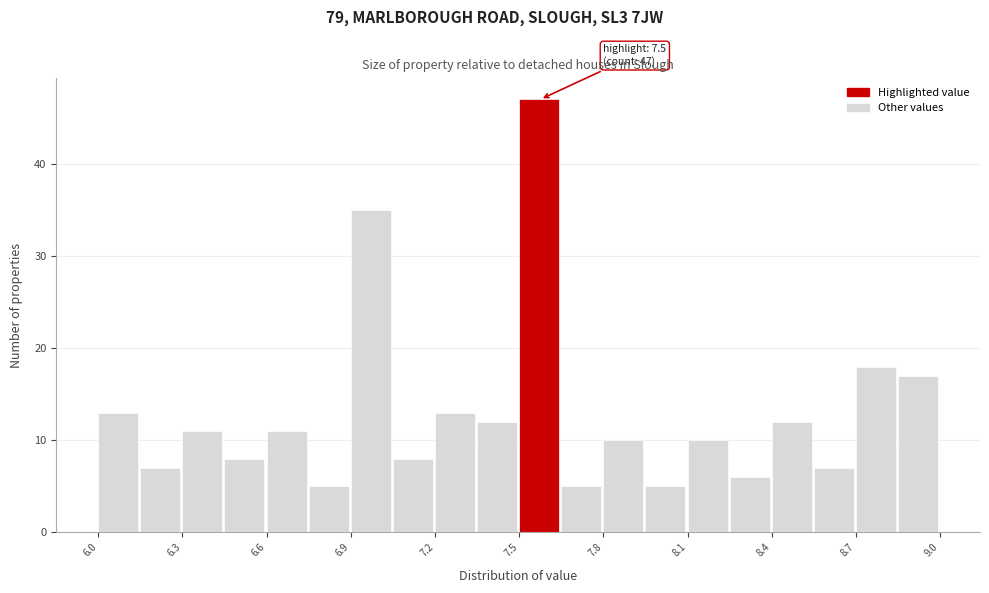

Around what value on the x-axis is the tallest bar? Give the approximate position of its centre, as read against the axis.

7.55